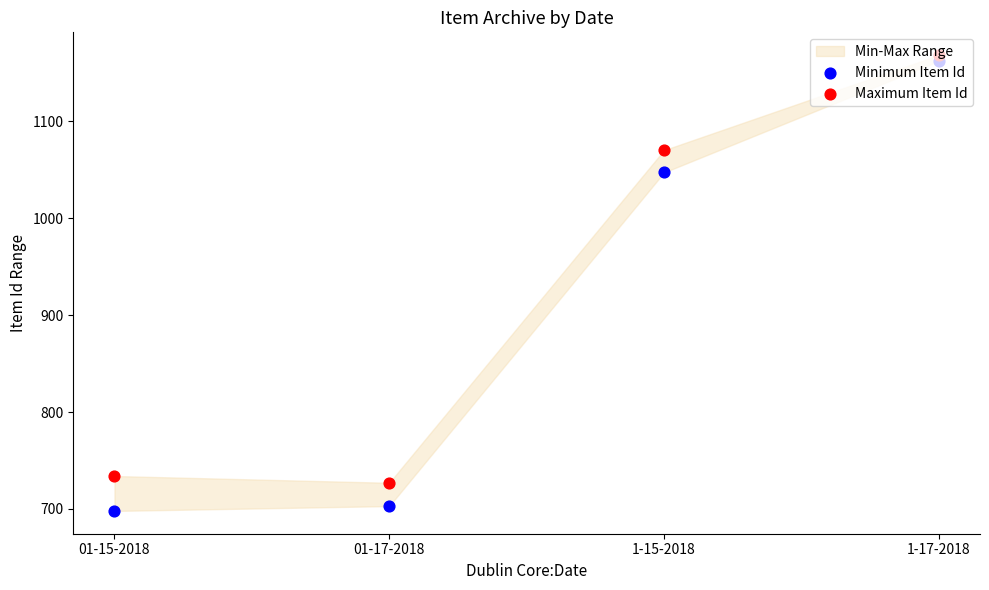

Which series reaches the minimum Y coordinate?

Minimum Item Id